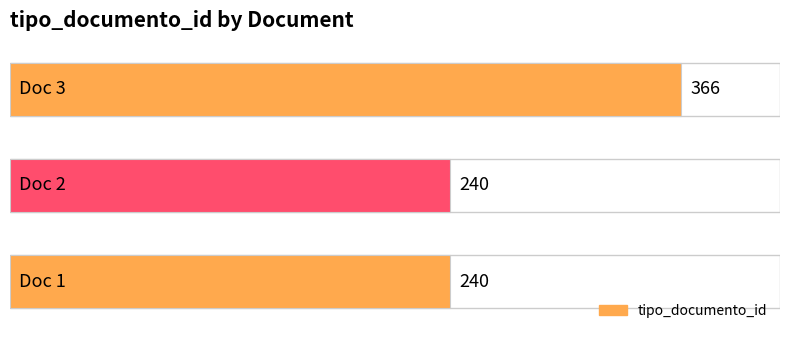

What is the difference between the maximum and minimum values?

126